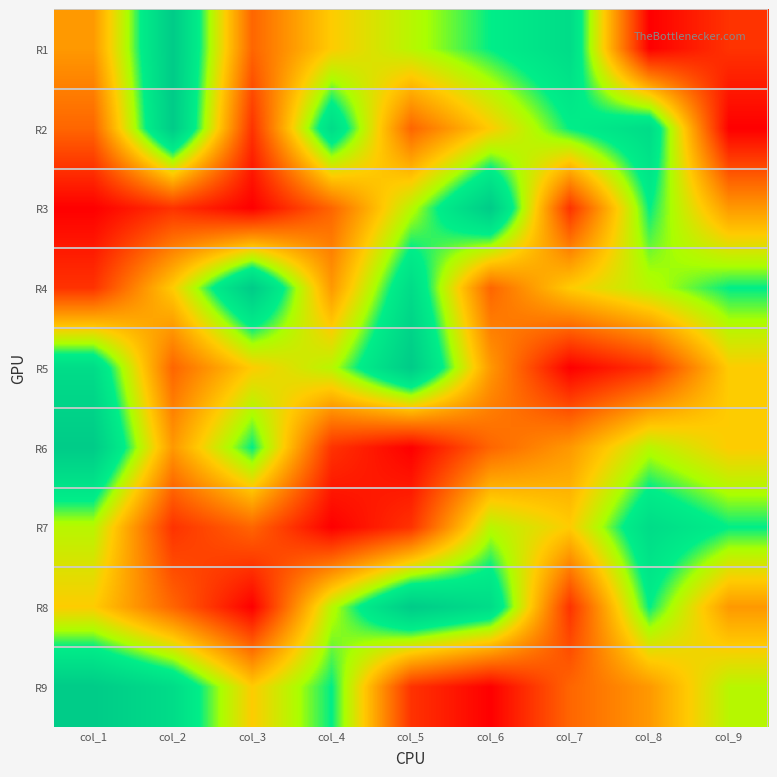

At which category is the sum across all series the highest?

col_8